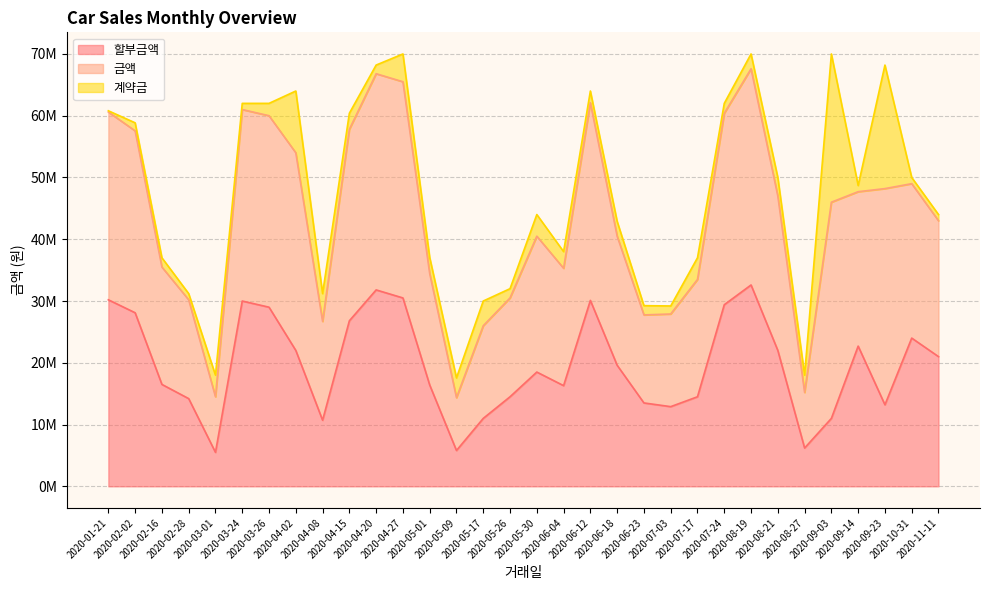

What is the difference between the second highest and minimum values in the 할부금액 series?

26300000